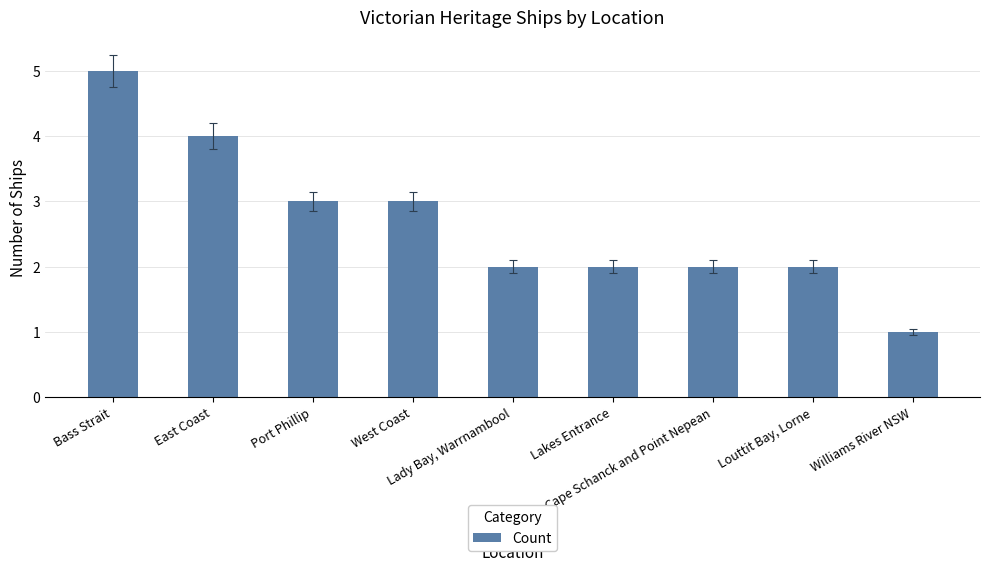

What is the label of the 1st bar from the right?

Williams River NSW